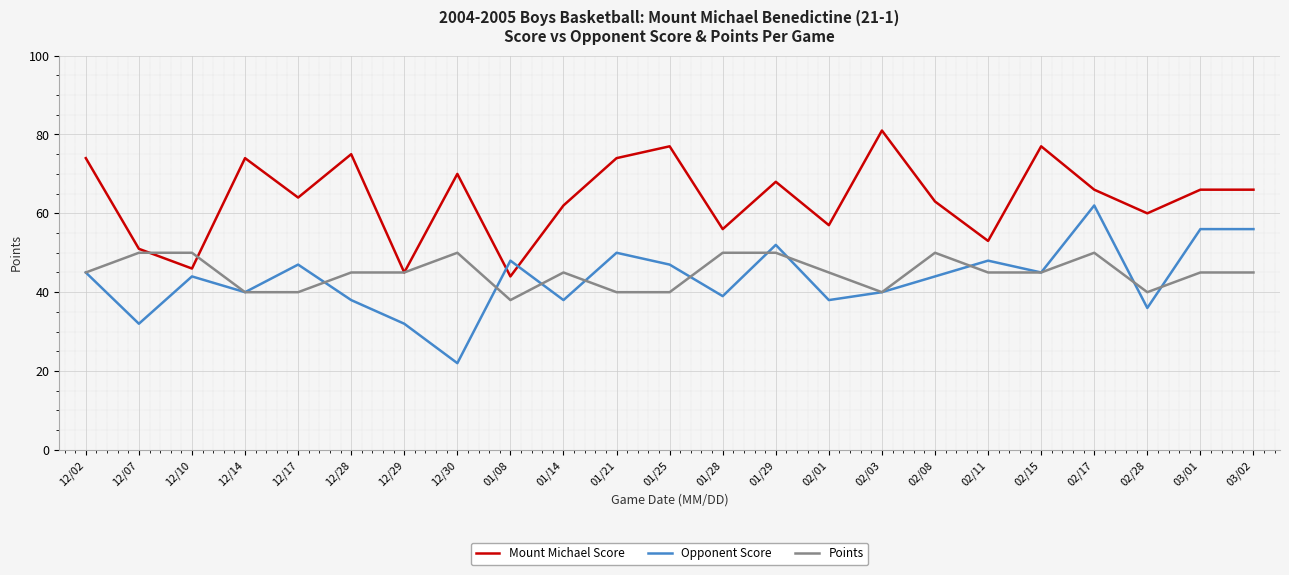

Which series has the largest range (max minus min)?

Opponent Score